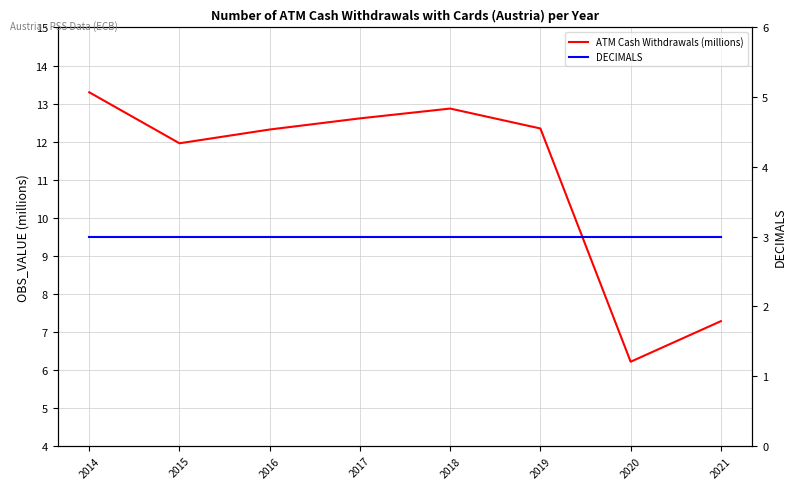

True or false: ATM Cash Withdrawals (millions) and DECIMALS cross at least once.

False